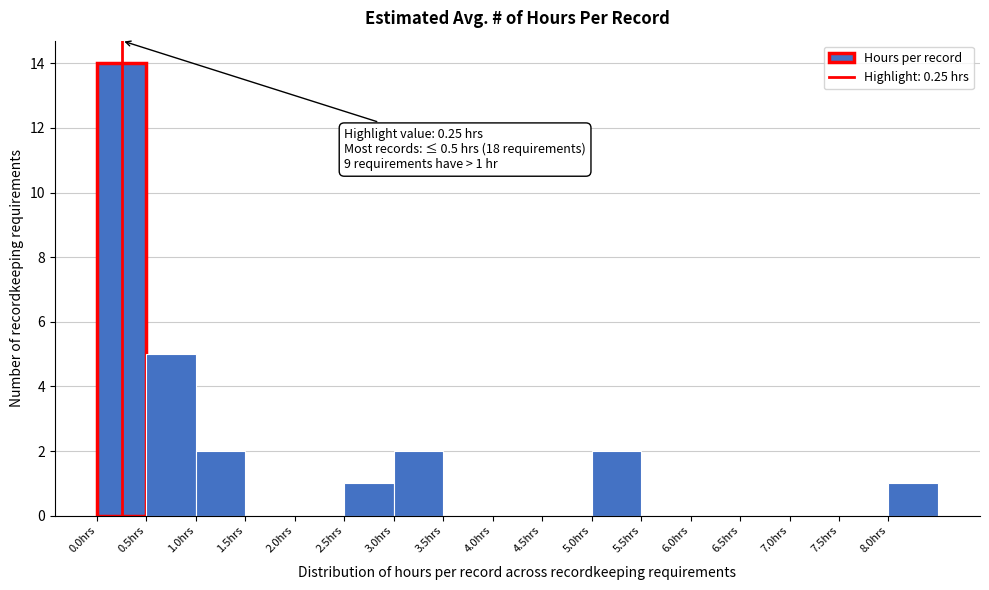

Over which range of the x-axis is the bar tallest?

0.0 to 0.5